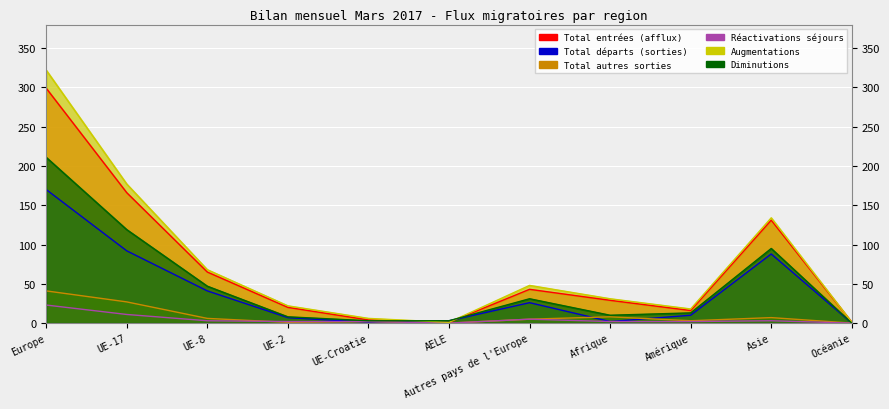

What is the maximum value shown in the chart?

322